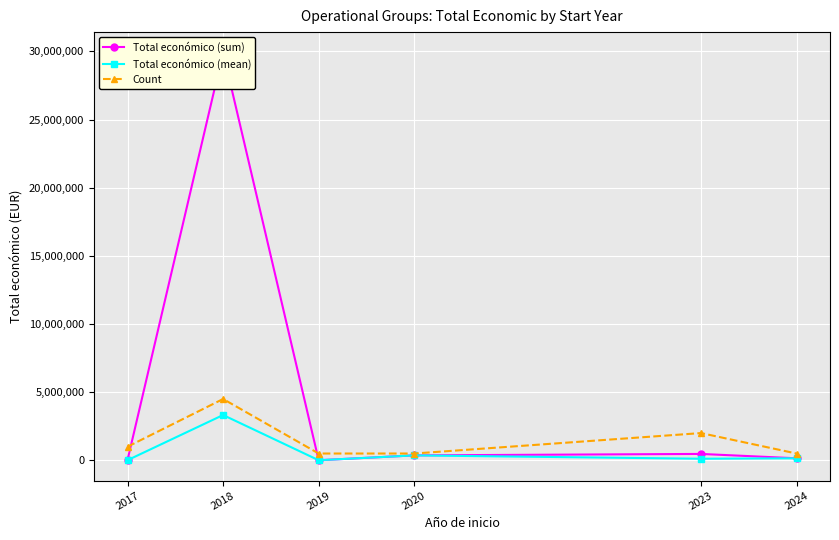

How many Count values are between 500000 and 2000000?

5